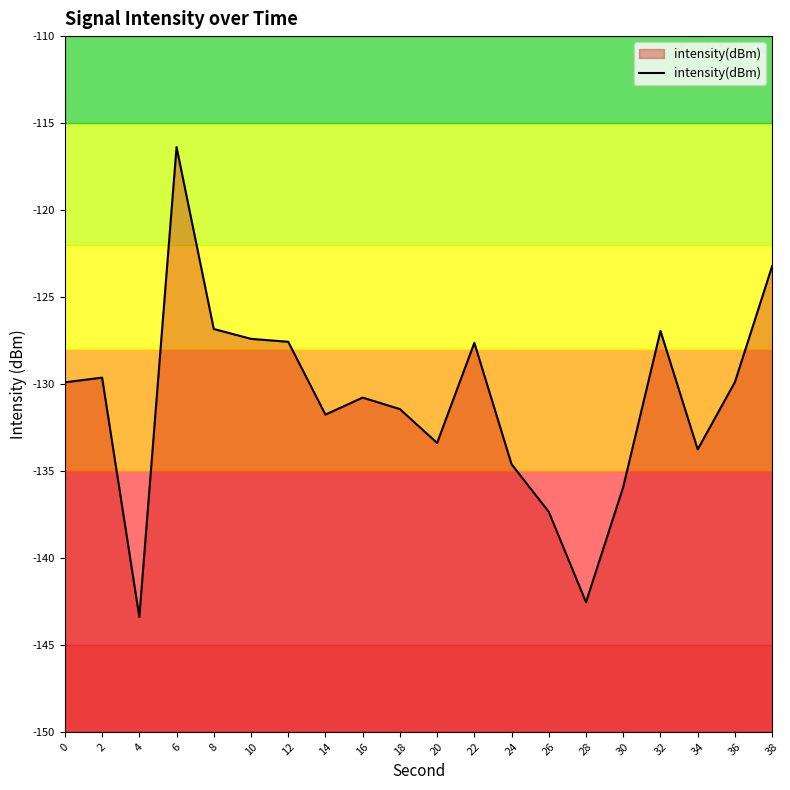

The chart shows a value of -126.9 at 32. True or false?

True